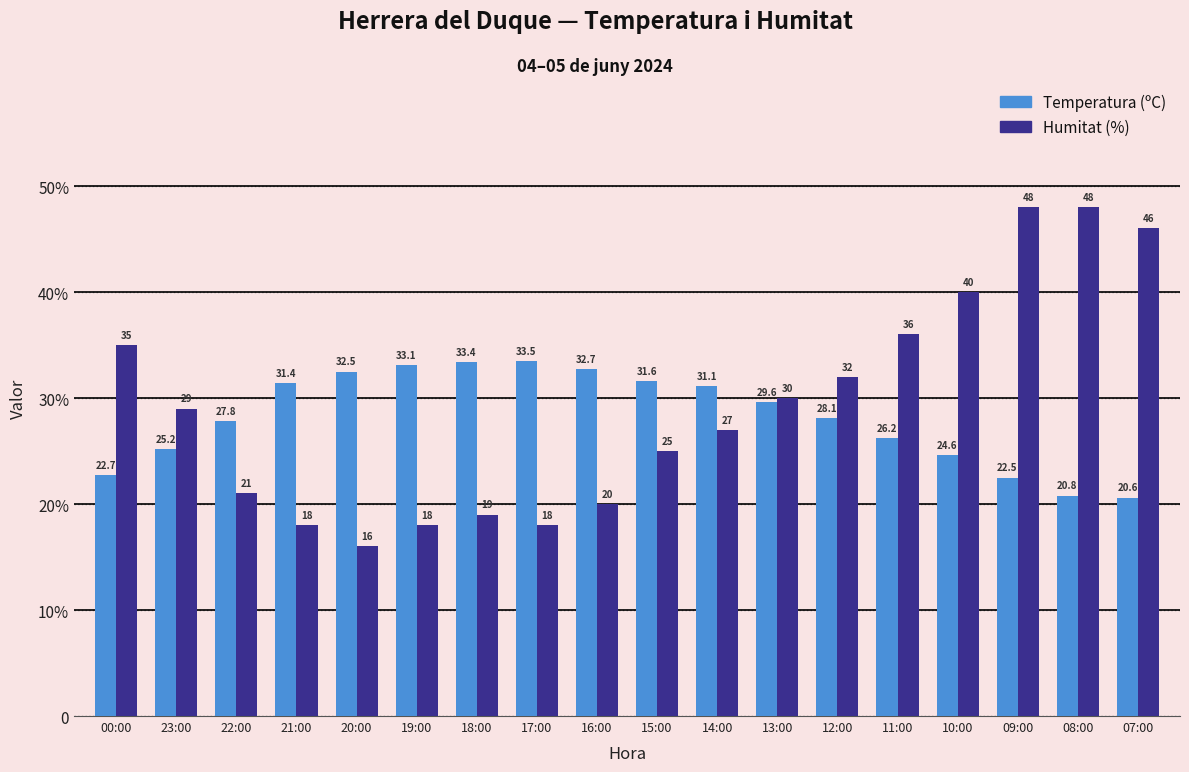

True or false: Humitat (%) has a value of 27.3 at 08:00.

False